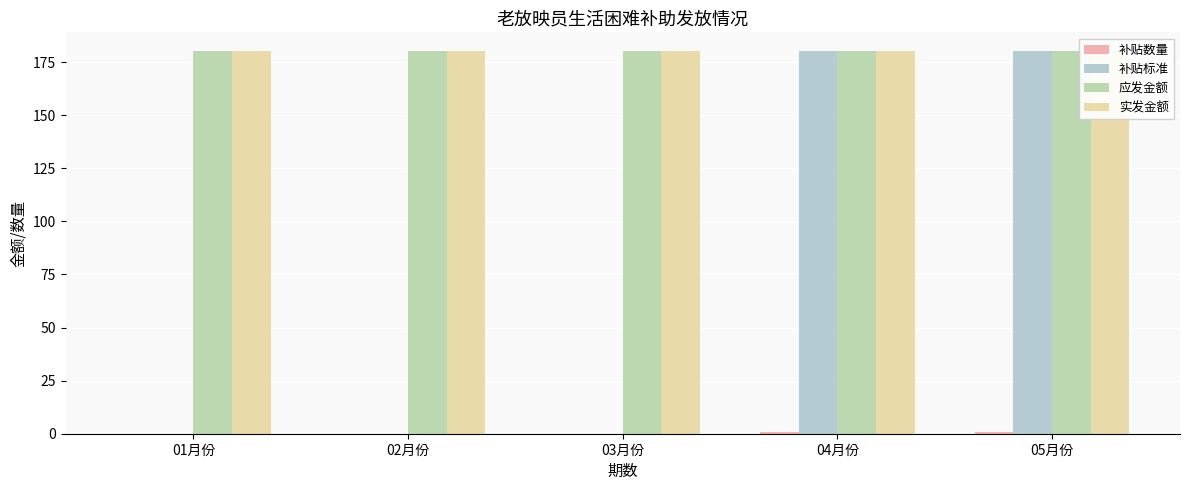

Does the chart contain any negative values?

No